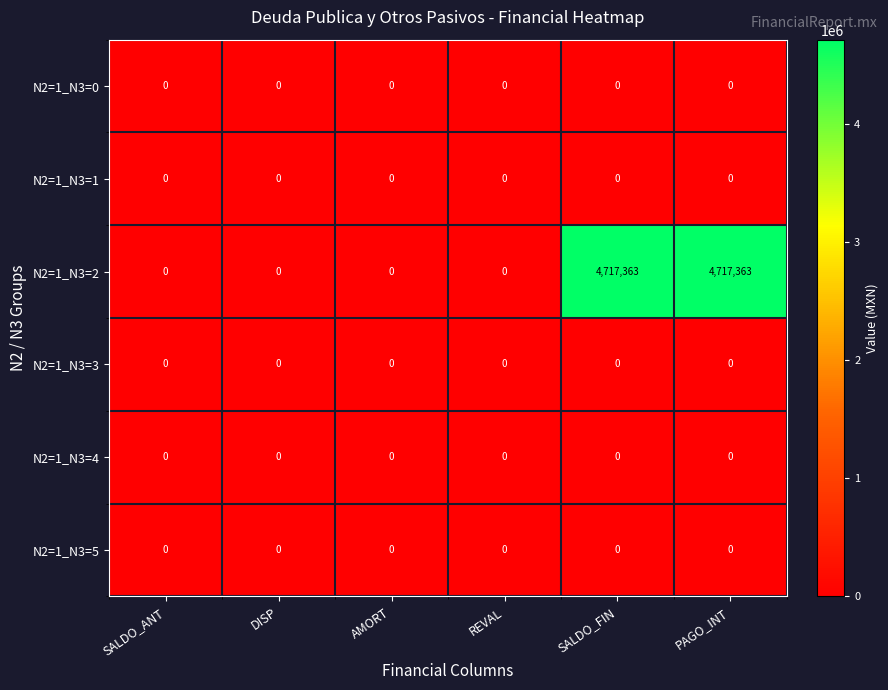

The N2=1_N3=4 series shows 0 at SALDO_FIN. True or false?

True